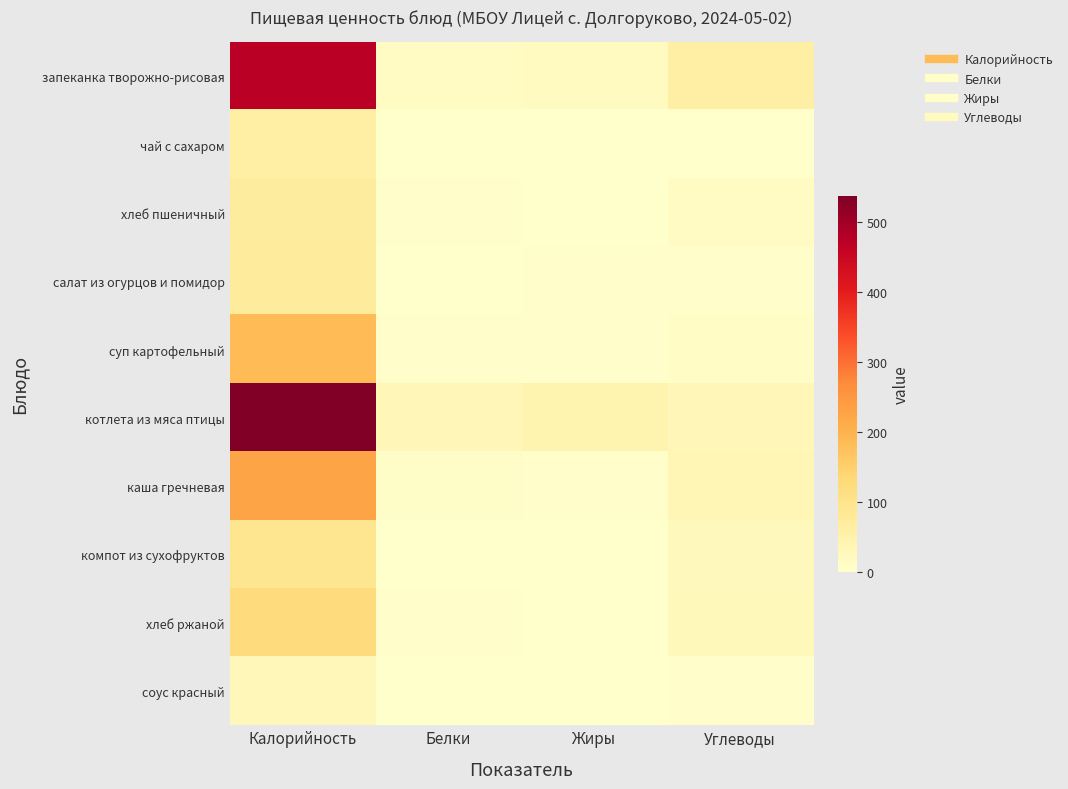

How many distinct data groups are displayed?

10